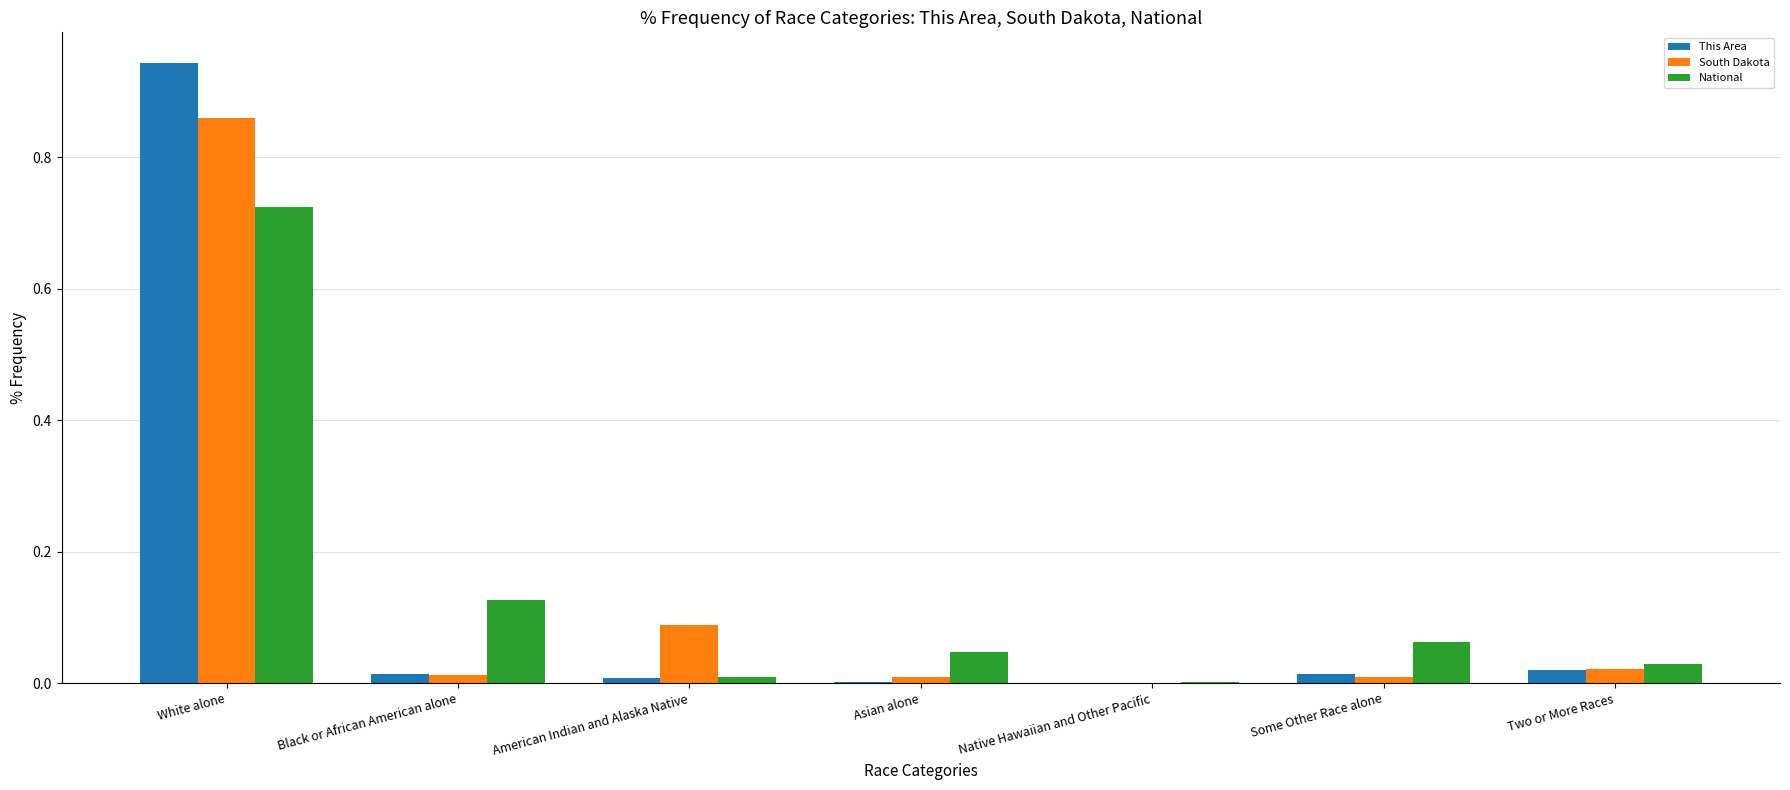

The South Dakota series shows 0.0 at Native Hawaiian and Other Pacific. True or false?

True